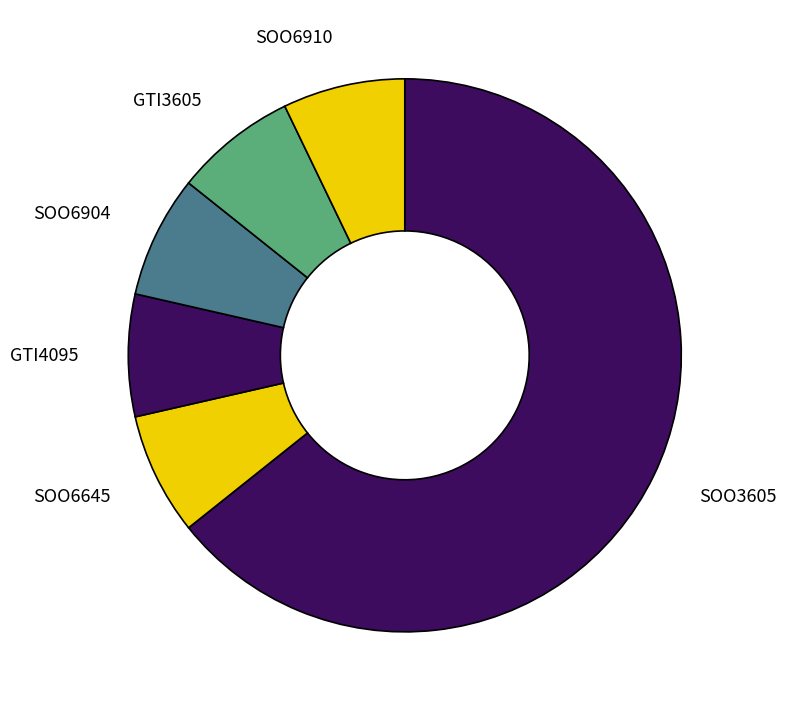

Does any single category account for the majority?

Yes